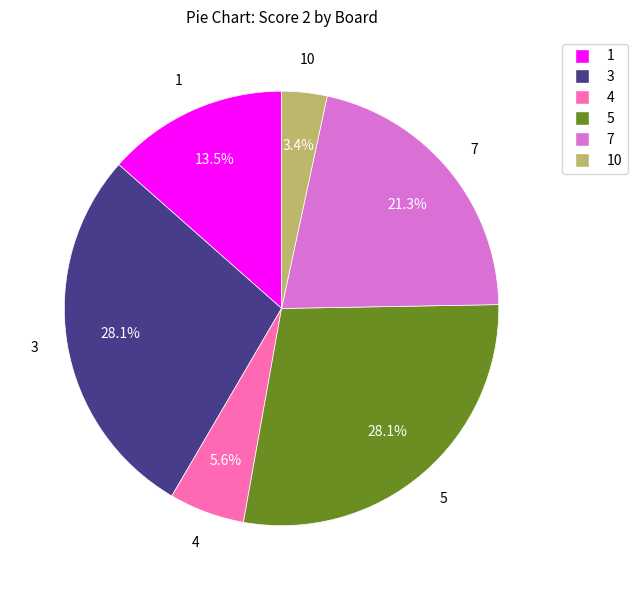

Is there a majority slice in this chart?

No